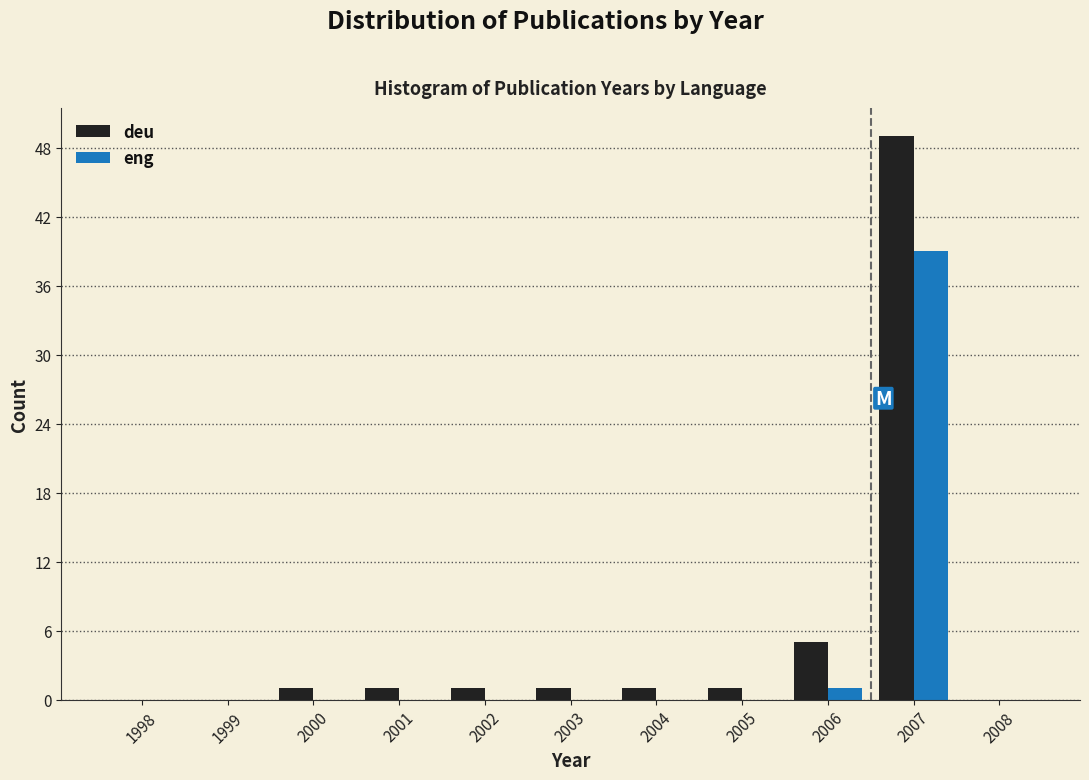

Reading right to left, transcribe all the data shown in this chart.

deu: 2008=0	2007=49	2006=5	2005=1	2004=1	2003=1	2002=1	2001=1	2000=1	1999=0	1998=0
eng: 2008=0	2007=39	2006=1	2005=0	2004=0	2003=0	2002=0	2001=0	2000=0	1999=0	1998=0